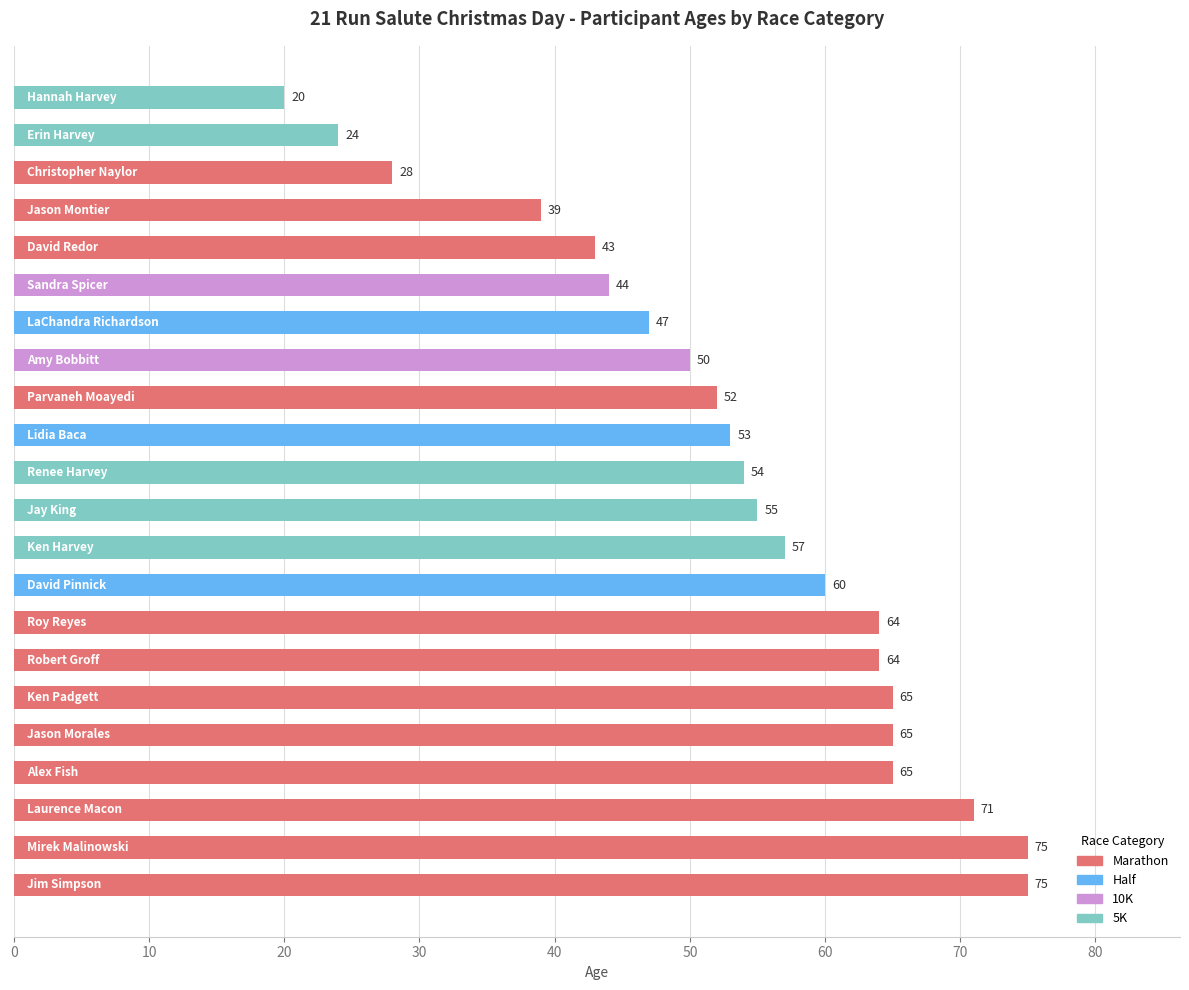

What is the sum of all values?

1170